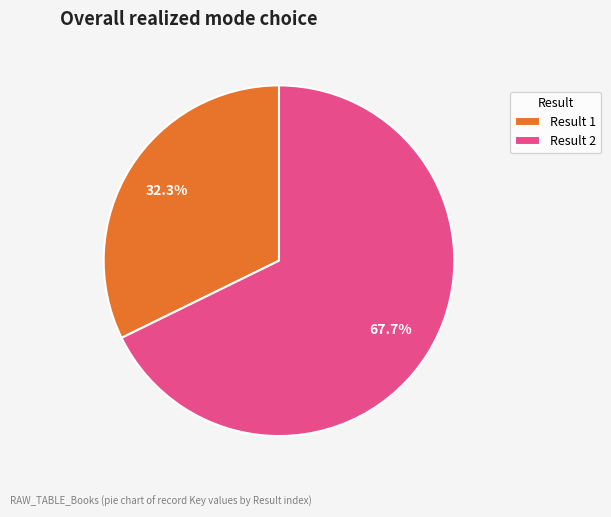

Between Result 1 and Result 2, which is larger?

Result 2